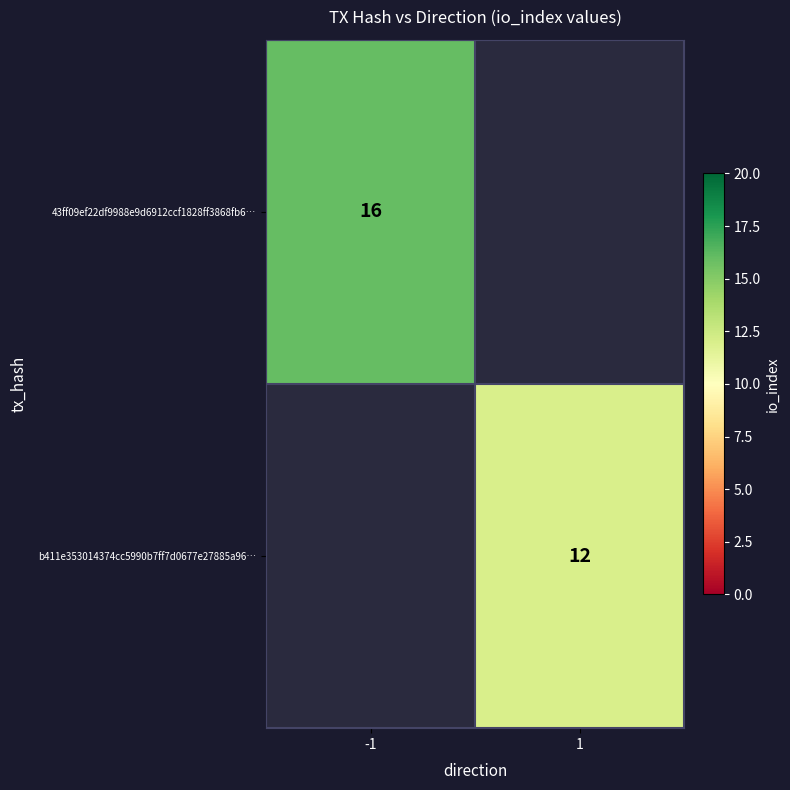

Is it true that 43ff09ef22df9988e9d6912ccf1828ff3868fb6… equals 27 at -1?

False